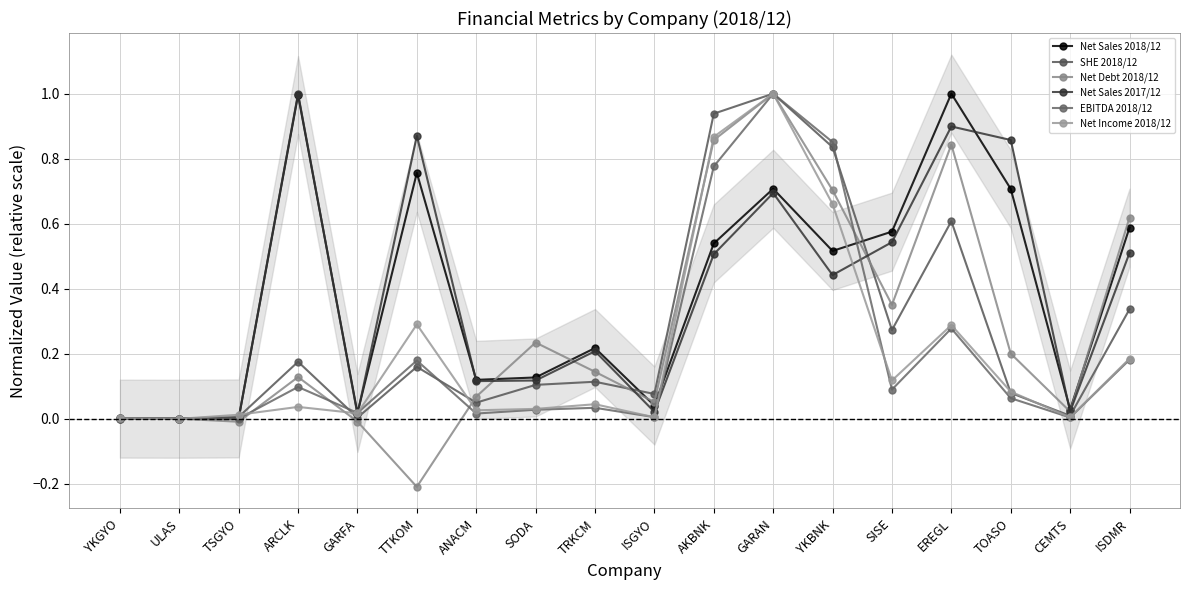

At which label does SHE 2018/12 reach its minimum?

ULAS